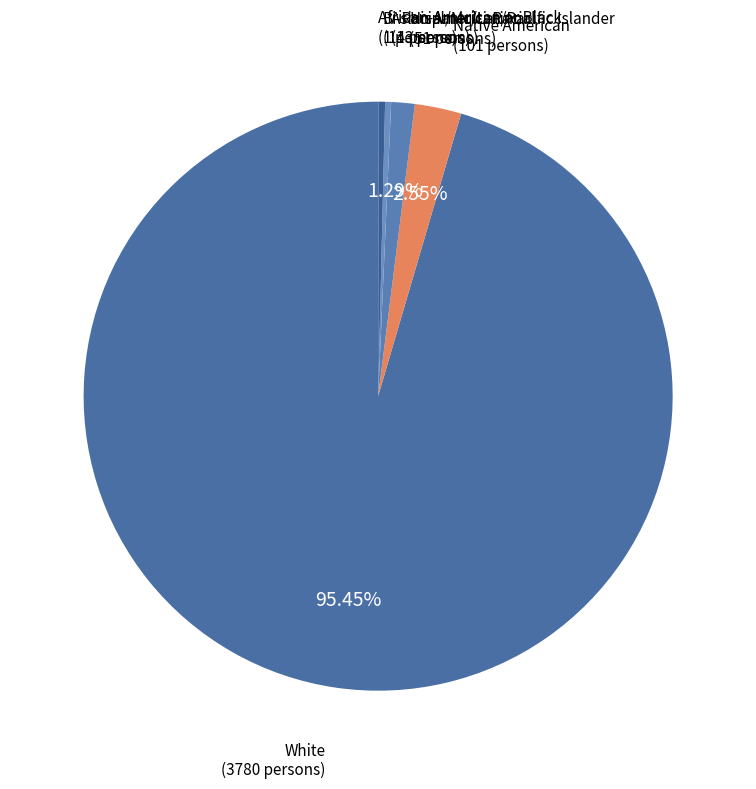

Which slice is the largest?

White